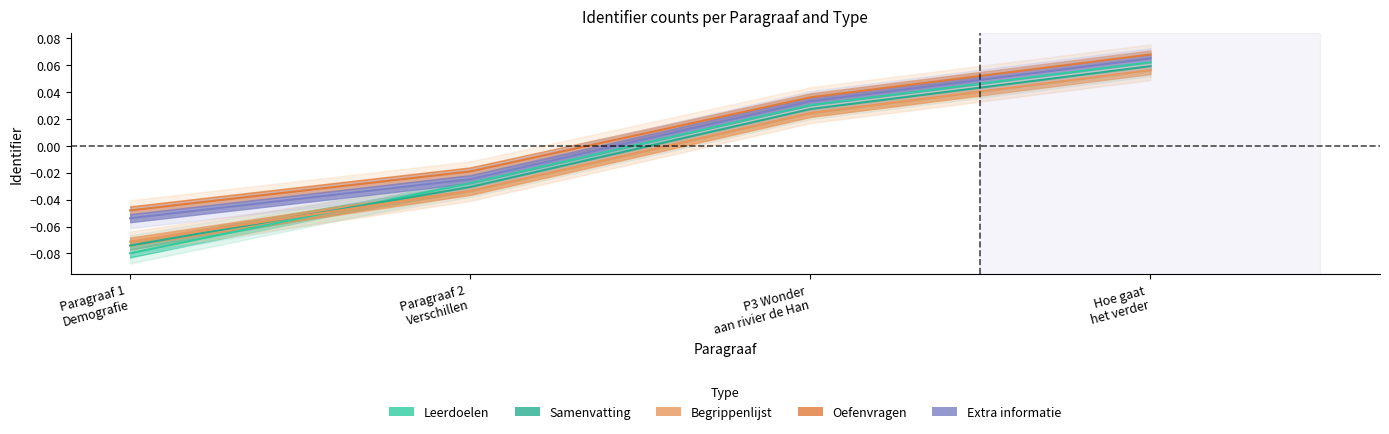

Reading left to right, transcribe all the data shown in this chart.

Leerdoelen: -0.1	-0.0	0.0	0.1
Samenvatting: -0.1	-0.0	0.0	0.1
Begrippenlijst: -0.1	-0.0	0.0	0.1
Oefenvragen: -0.0	-0.0	0.0	0.1
Extra informatie: -0.1	-0.0	0.0	0.1